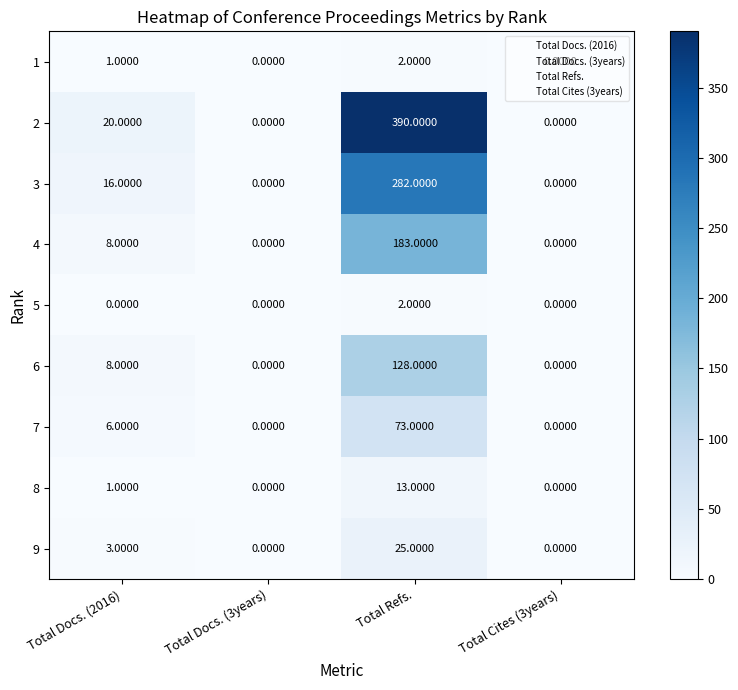

Count the number of data series in this chart.

9